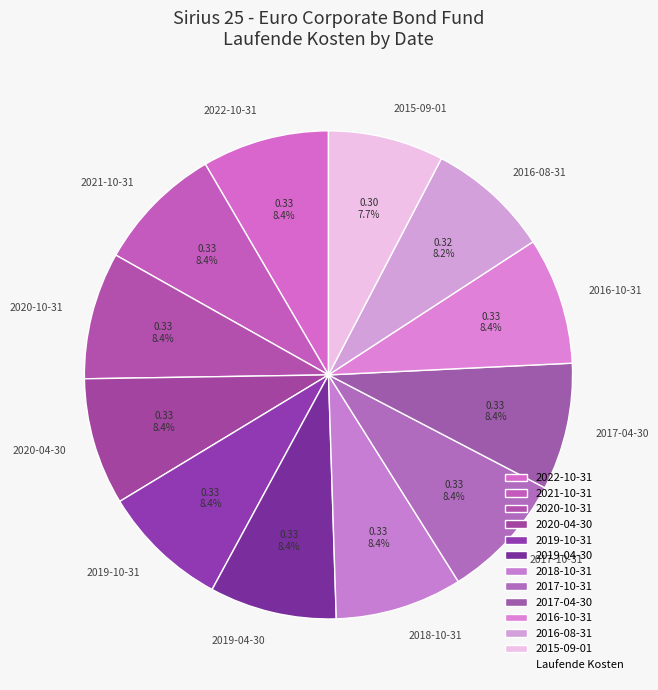

To the nearest percent, what is the difference between the largest and smallest slice percentages?

1%